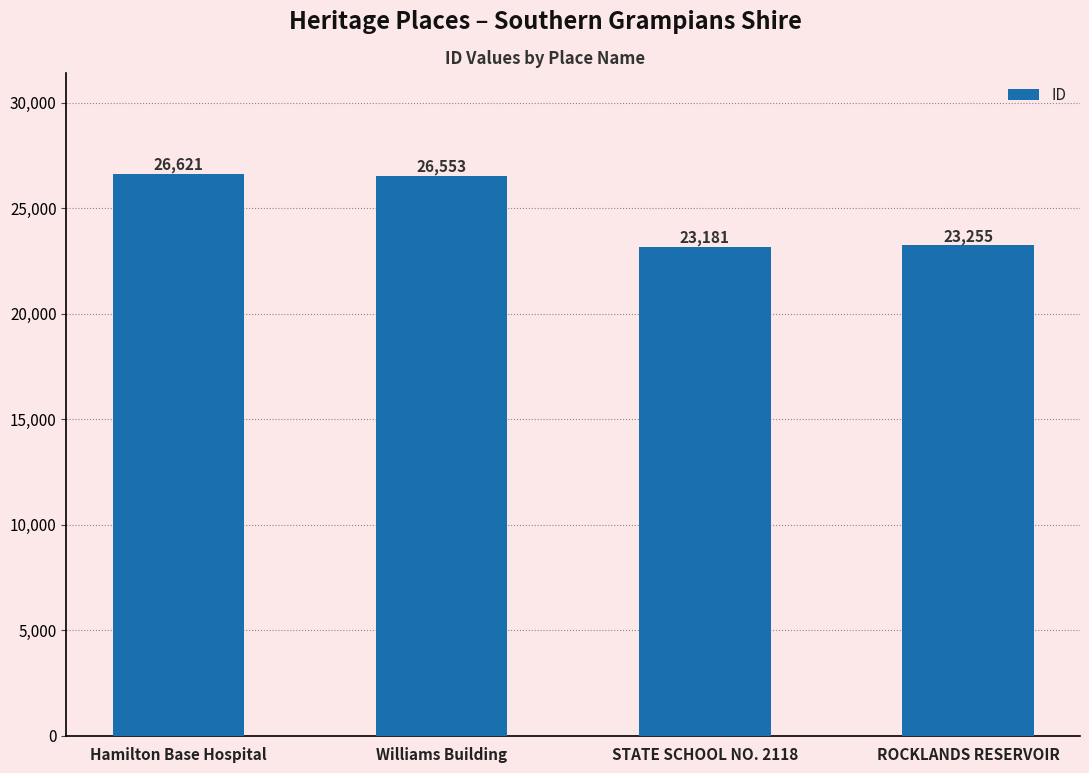

What is the ratio of the value at ROCKLANDS RESERVOIR to the value at Williams Building?

0.9